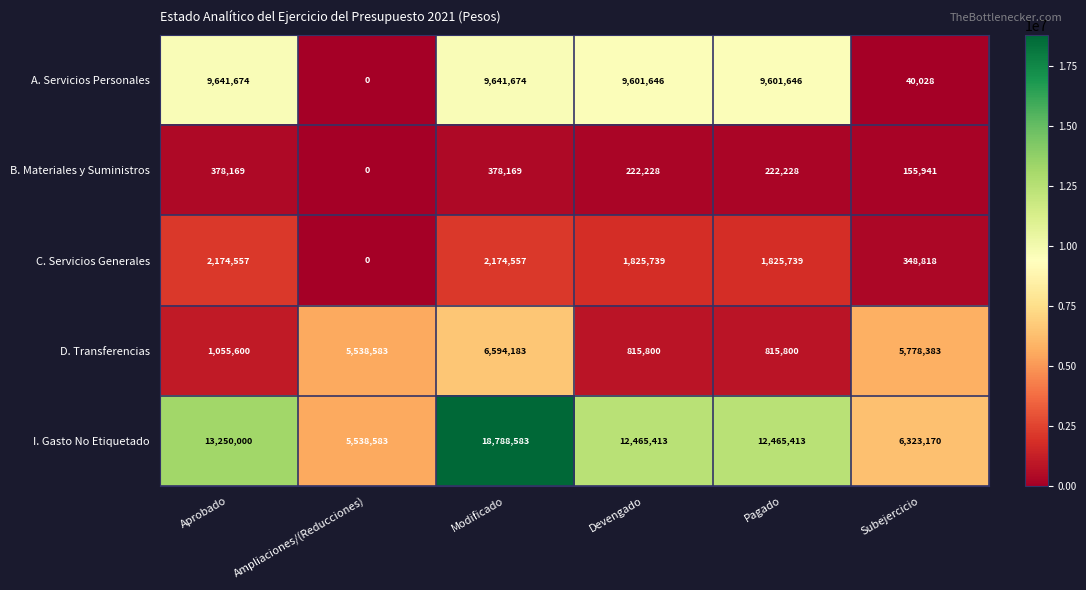

At which category is the sum across all series the highest?

Modificado